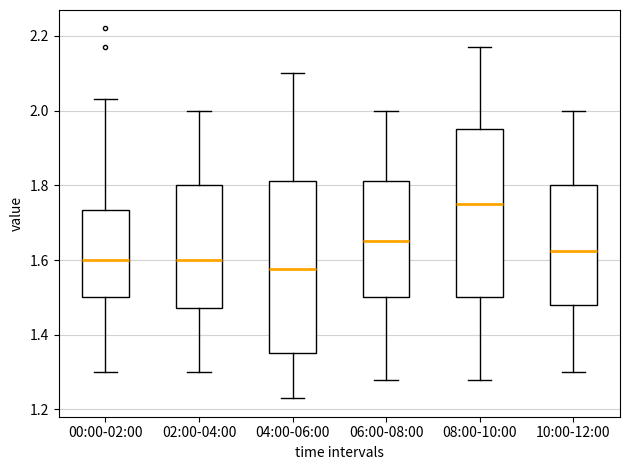

Where does the lower whisker of the box for 08:00-10:00 end on the y-axis? The values are not printed on the chart, so give them approximately, as read against the axis.

1.28